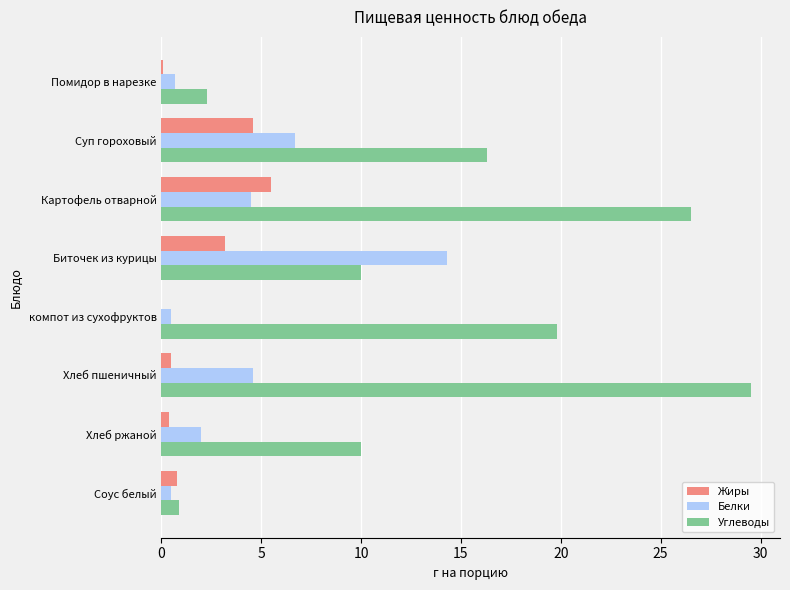

Is the value of Жиры at Картофель отварной greater than the value of Белки at Картофель отварной?

Yes